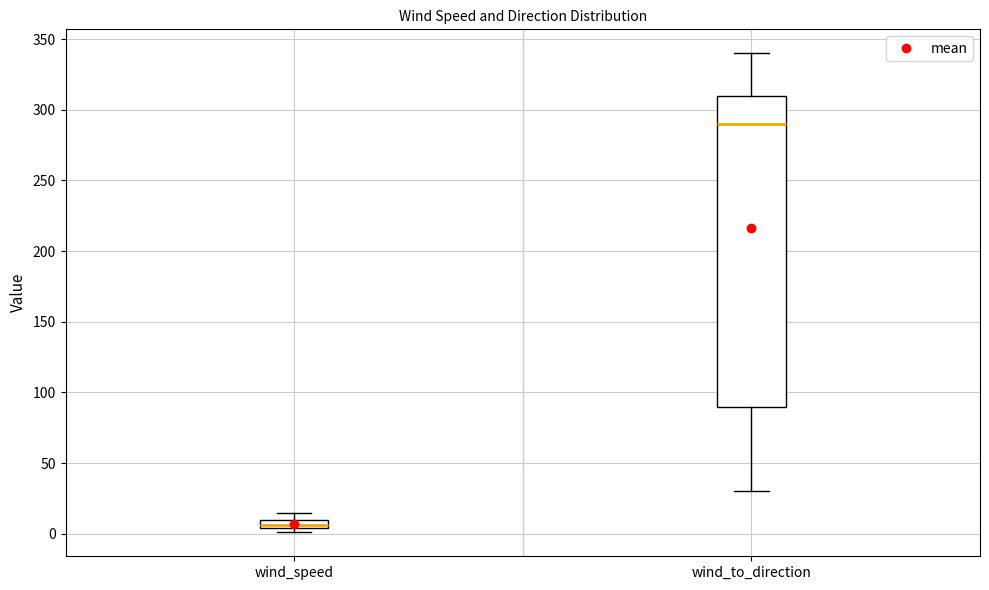

Where does the lower whisker of the box for wind_to_direction end on the y-axis? The values are not printed on the chart, so give them approximately, as read against the axis.

30